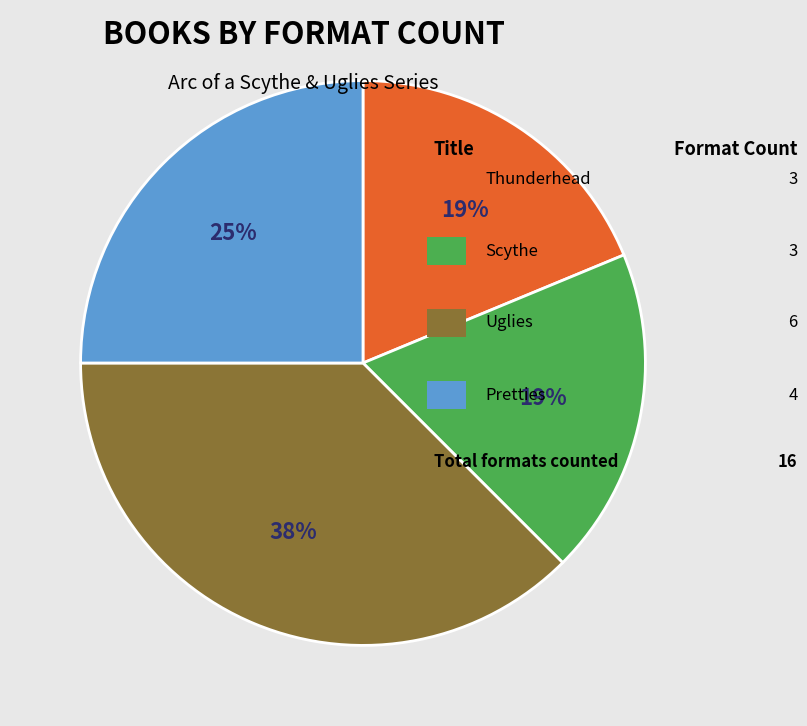

To the nearest percent, what is the difference between the largest and smallest slice percentages?

19%